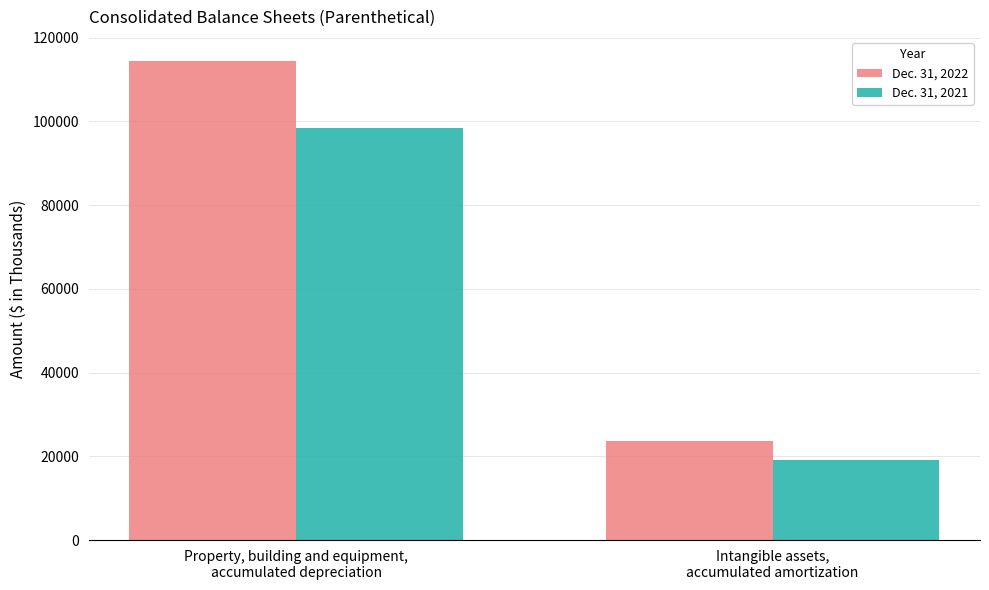

What are all the series names shown in the legend?

Dec. 31, 2022, Dec. 31, 2021